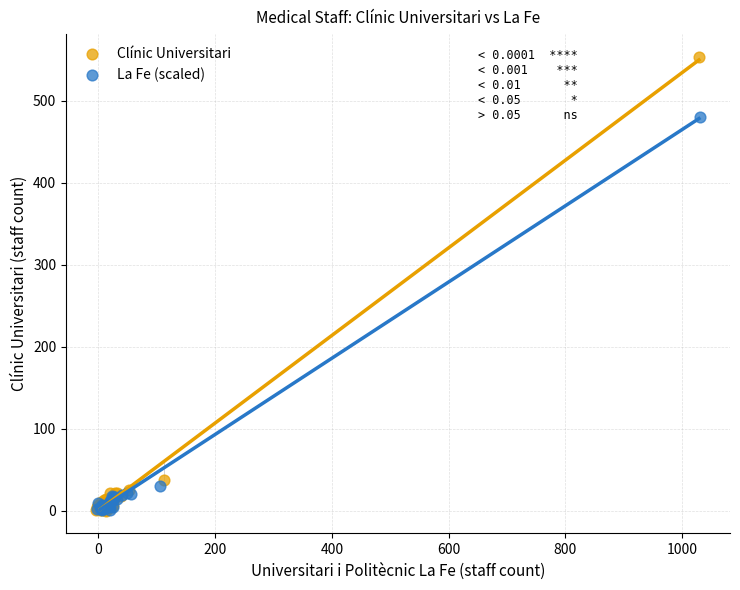

Which series has the widest spread of Y values?

Clínic Universitari